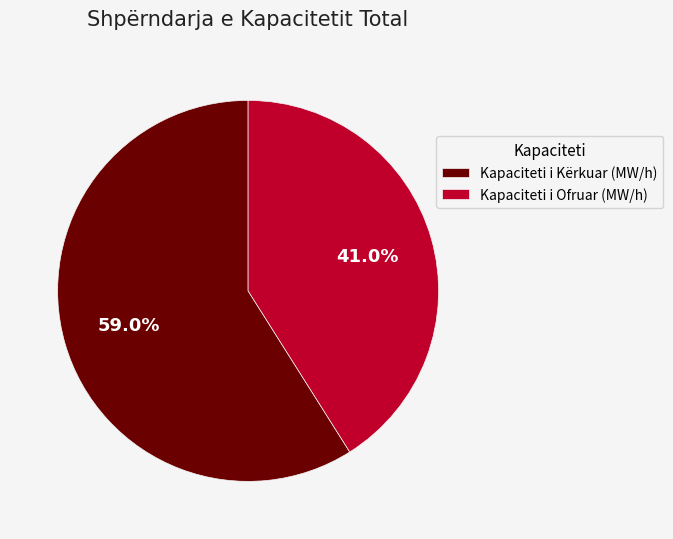

What is the smallest slice in the pie chart?

Kapaciteti i Ofruar (MW/h)